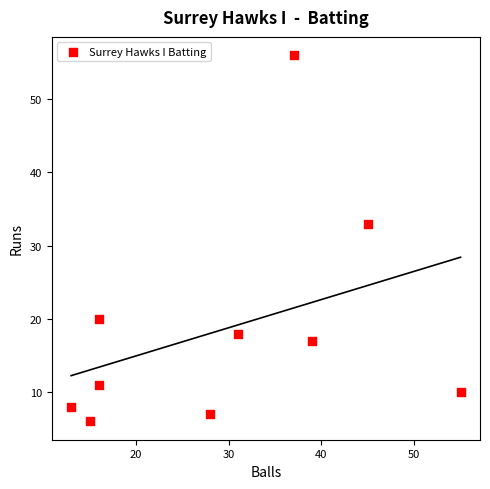

What is the range of X values (max minus min)?

42